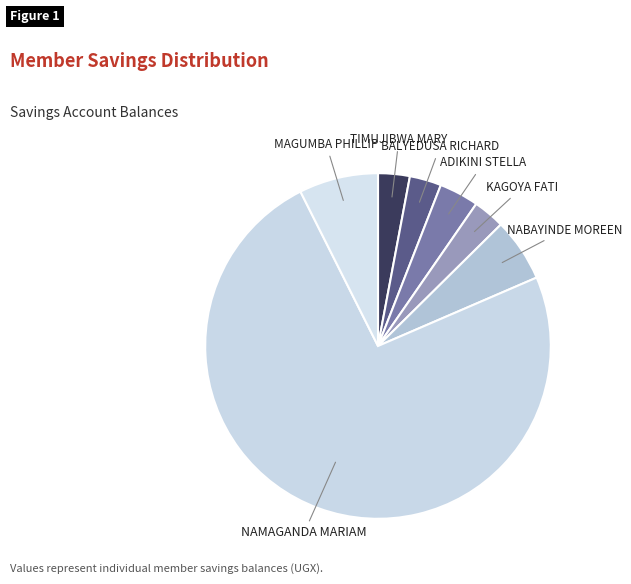

Between NABAYINDE MOREEN and MAGUMBA PHILLIP, which is larger?

MAGUMBA PHILLIP